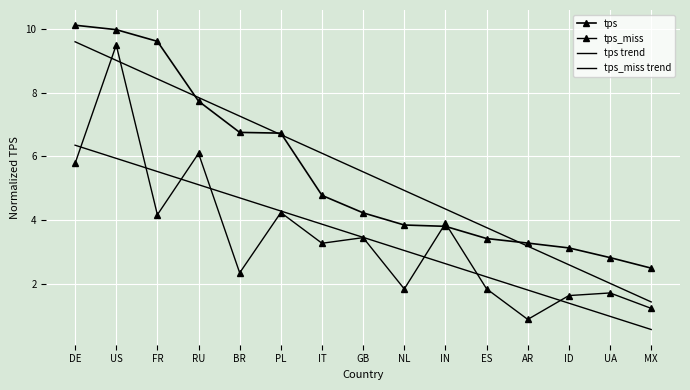

Rank the categories by tps trend value from highest to lowest.

DE, US, FR, RU, BR, PL, IT, GB, NL, IN, ES, AR, ID, UA, MX